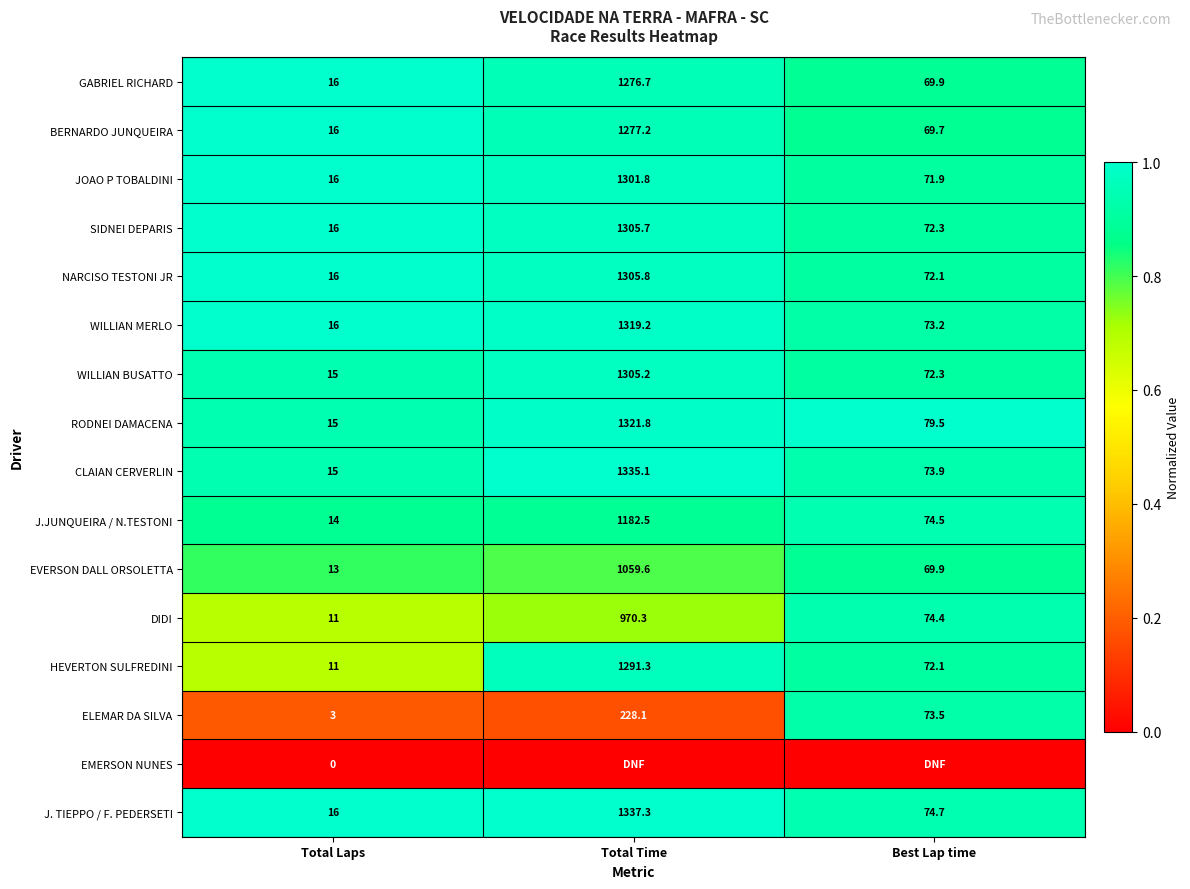

What is the sum of the WILLIAN MERLO values at Total Laps and Best Lap time?

89.2